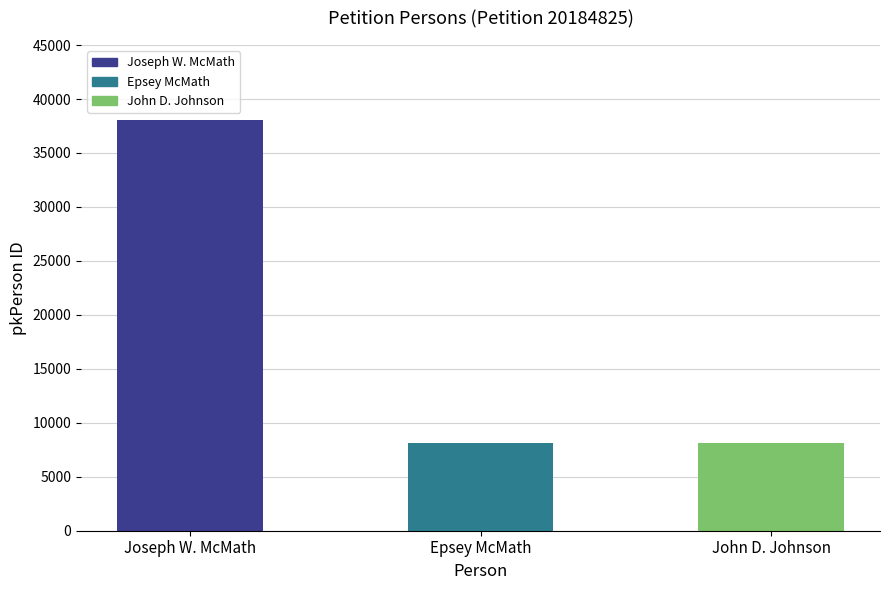

What is the change in value from Joseph W. McMath to John D. Johnson?

-29933